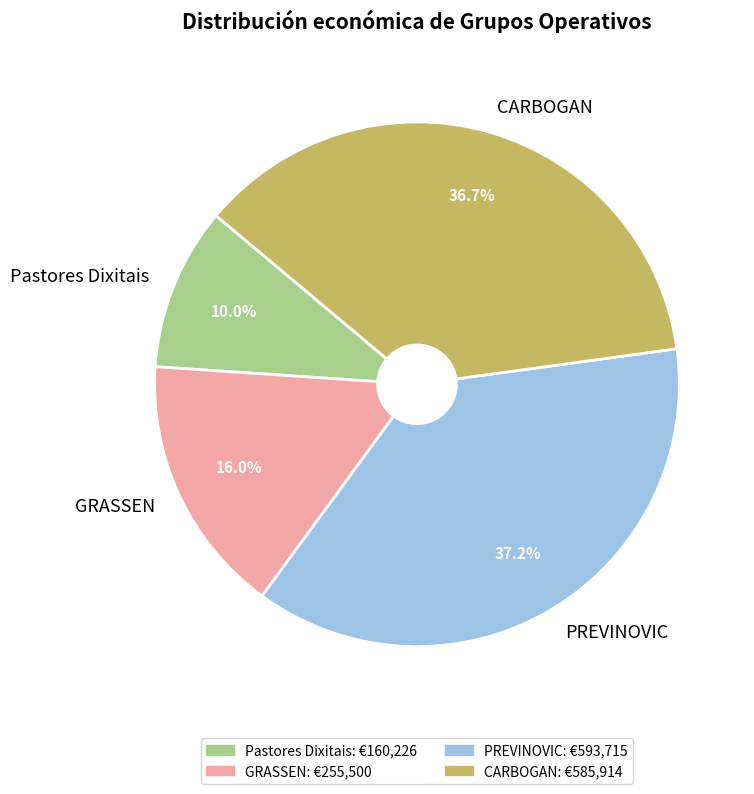

Approximately how many times larger is the value at PREVINOVIC compared to GRASSEN?

2.3